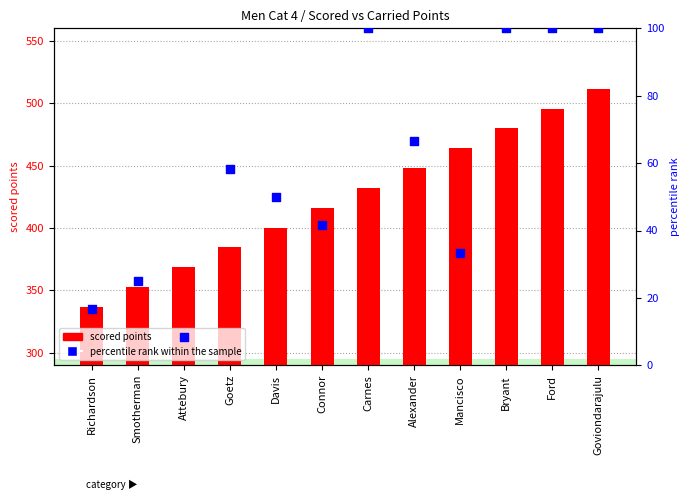

What is the total value across all series at Goviondarajulu?

611.5